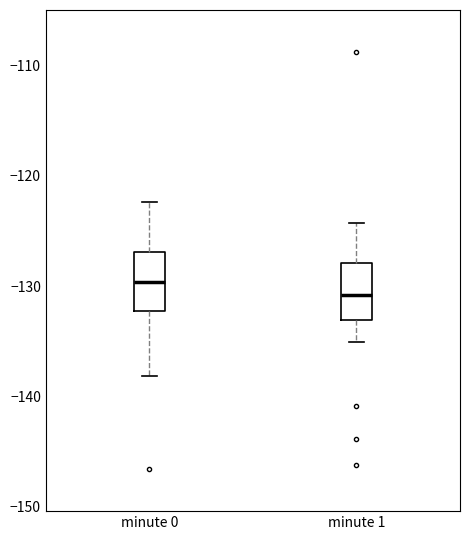

Which box has the highest median line?

minute 0